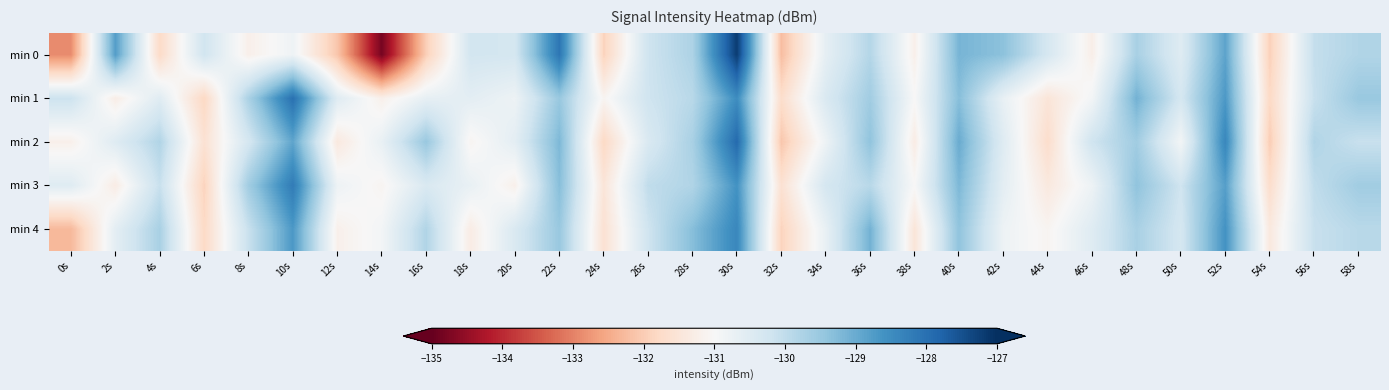

Which series has the widest spread of values?

min 0